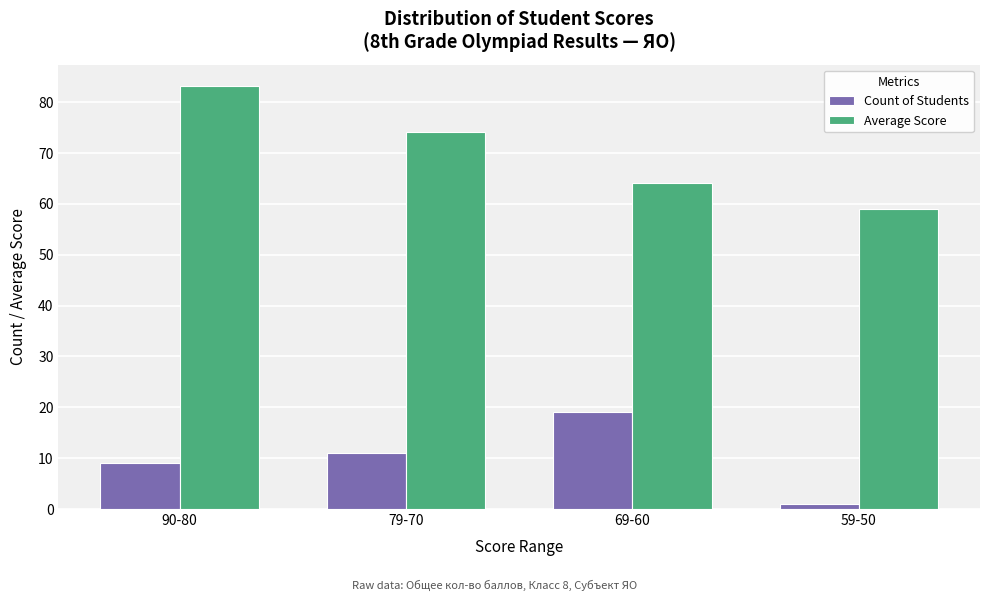

Where is Average Score nearest to the value 71?

79-70